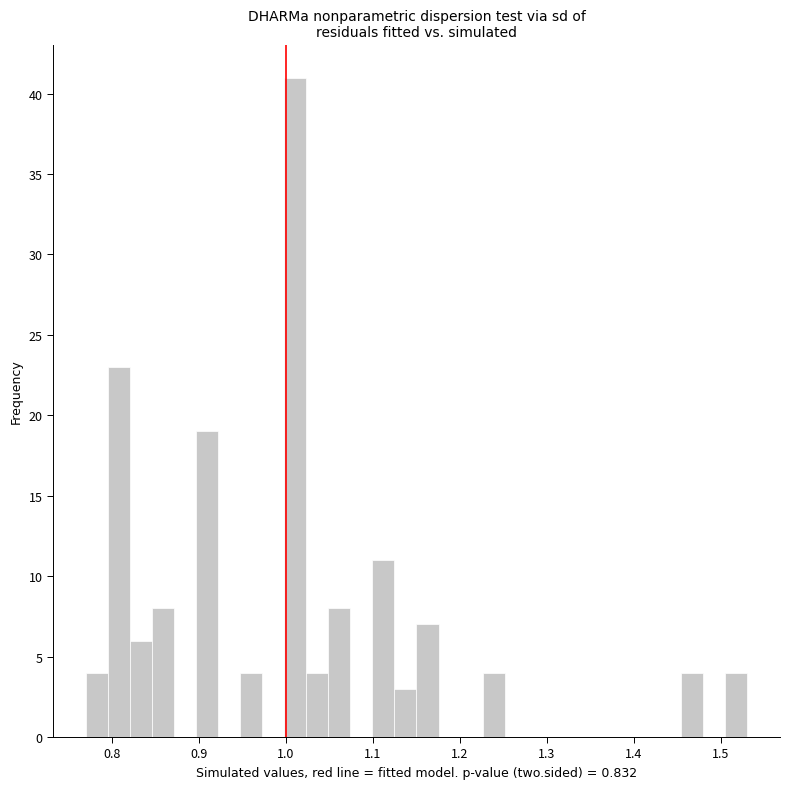

Read against the x-axis, roughly where is the centre of the tallest bar?

1.01